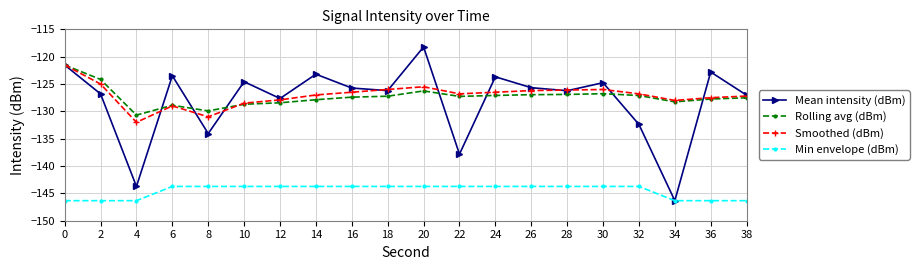

Is this an area chart (filled region under the line)?

No